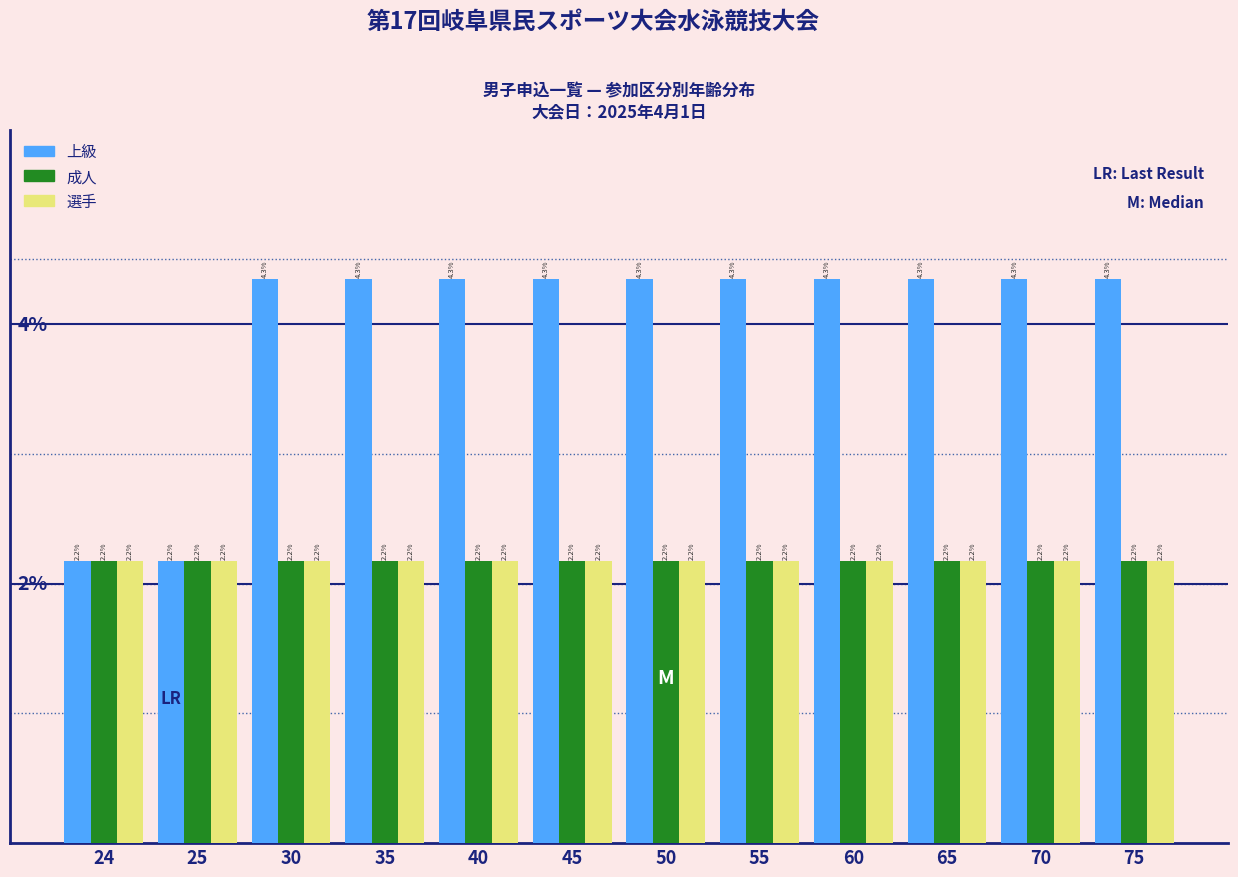

Is the value of 成人 at 55 greater than the value of 上級 at 35?

No